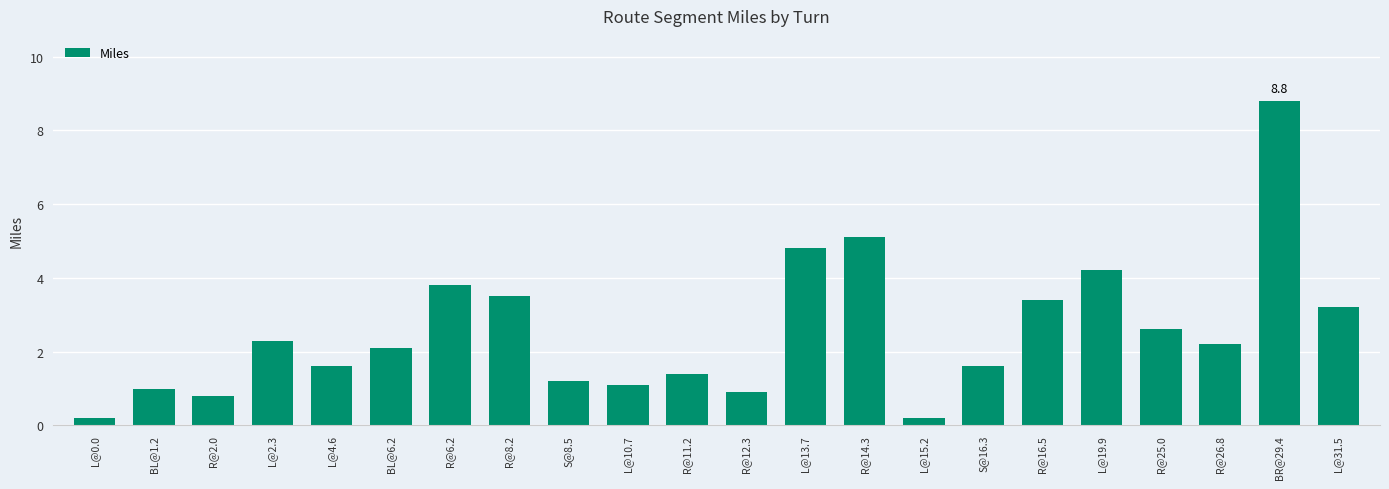

What value does the data have at R@14.3?

5.1